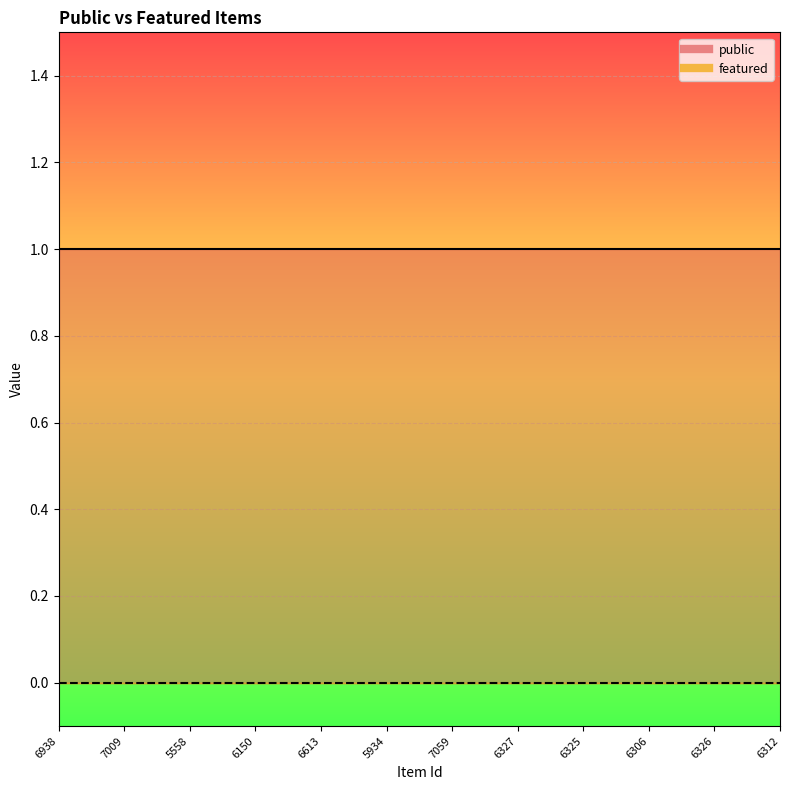

The value of public at 6938 is 1. True or false?

True